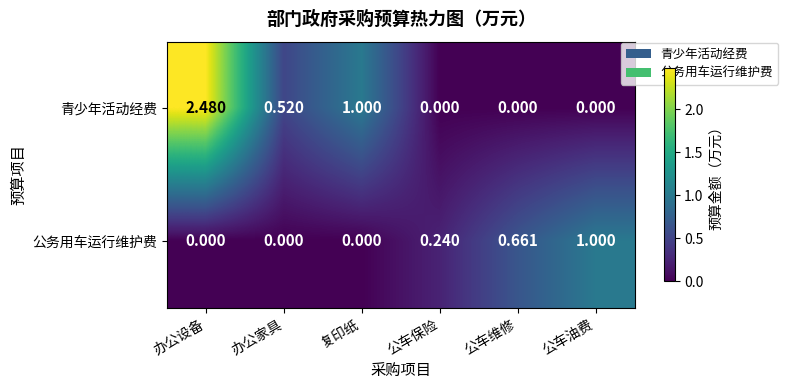

At 公车保险, list the series in order from smallest to largest.

青少年活动经费, 公务用车运行维护费